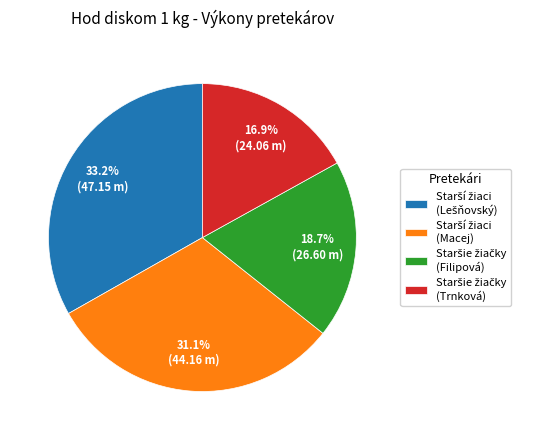

Is there any slice that represents more than half of the pie?

No